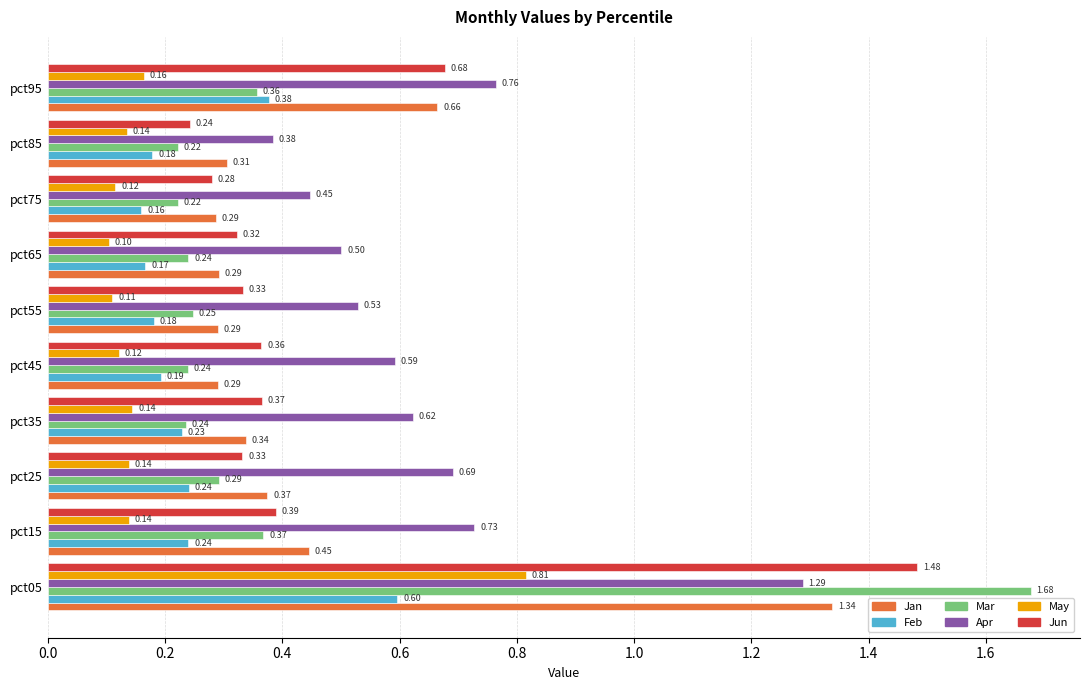

Rank the series at pct55 from highest to lowest value.

Apr, Jun, Jan, Mar, Feb, May